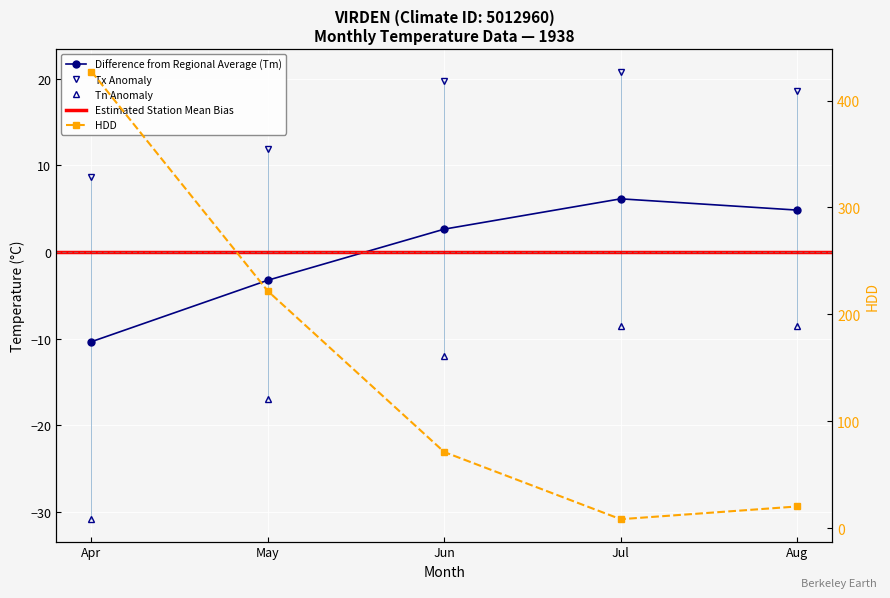

True or false: Tm and Tx cross at least once.

False